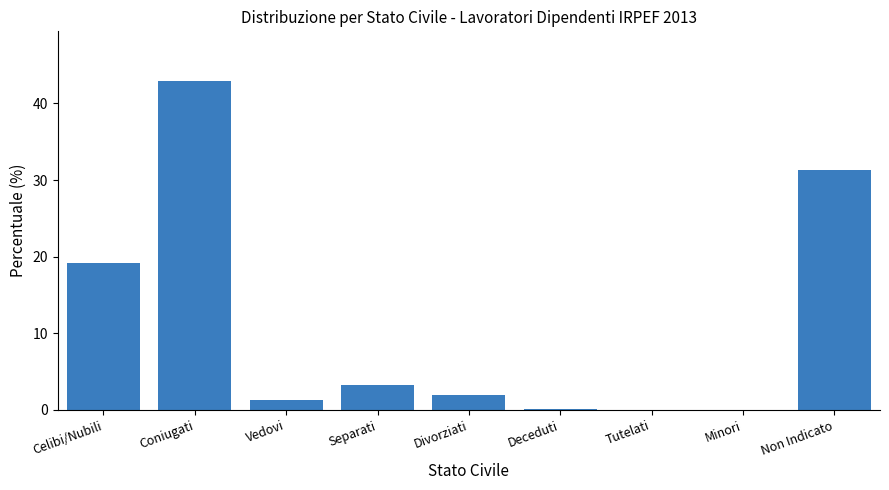

What is the sum of all values?

100.0